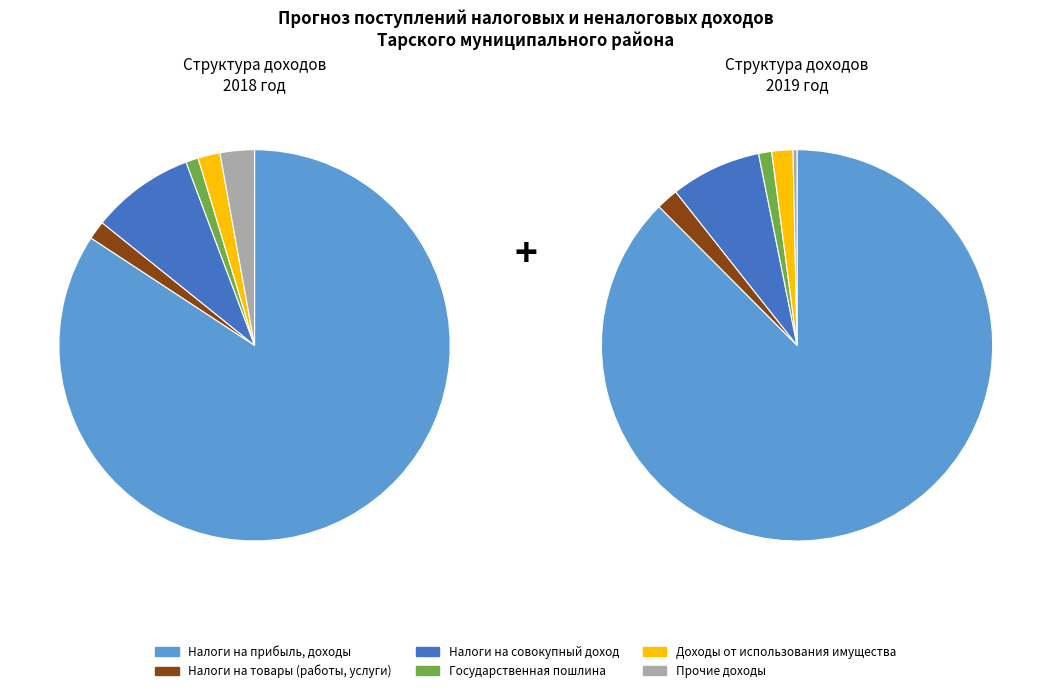

How many segments does this pie chart have?

6